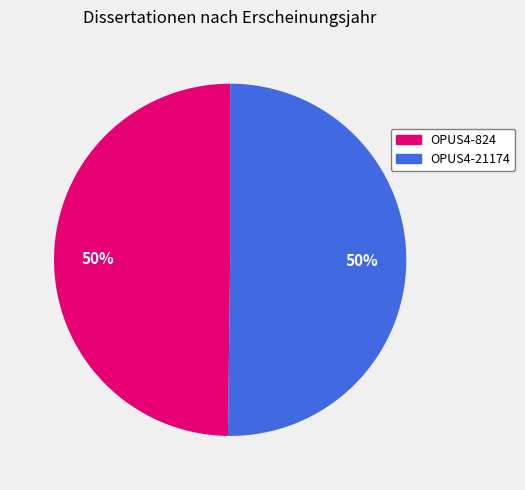

Is the sum of OPUS4-824 and OPUS4-21174 greater than half?

Yes